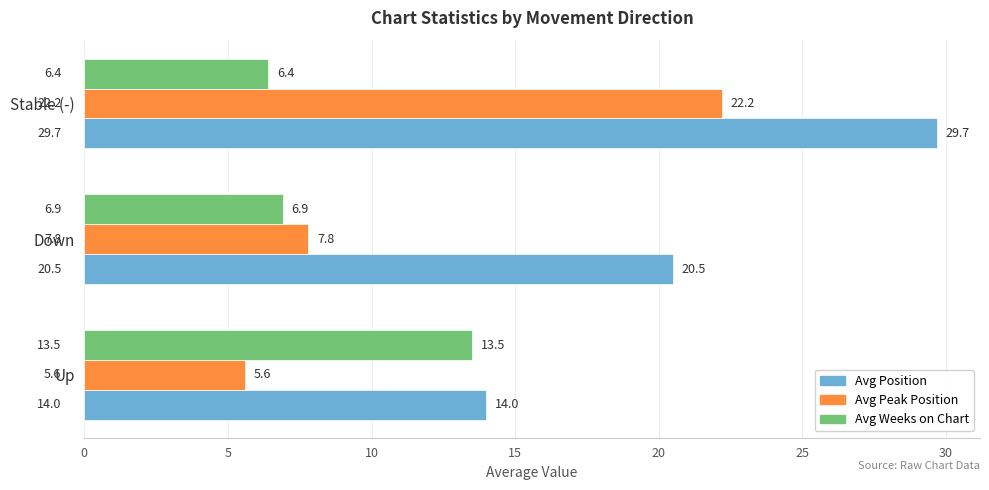

What is the difference between the highest and lowest values at Stable (-)?

23.3